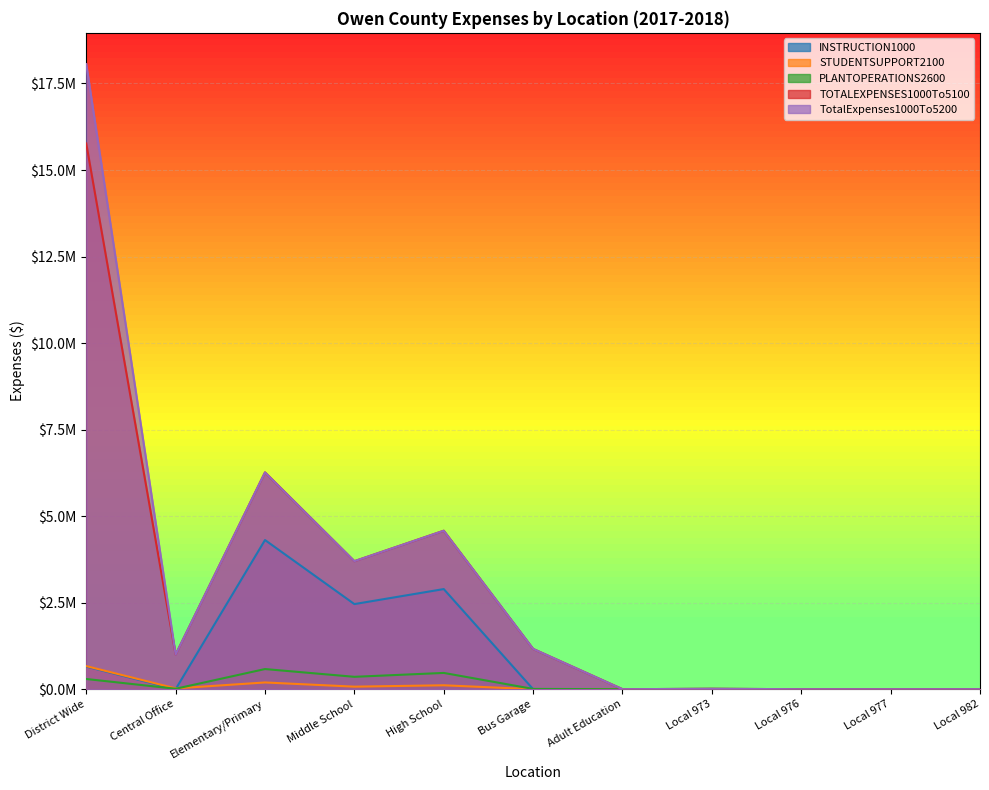

Is the value of TOTALEXPENSES1000To5100 at District Wide greater than the value of STUDENTSUPPORT2100 at District Wide?

Yes